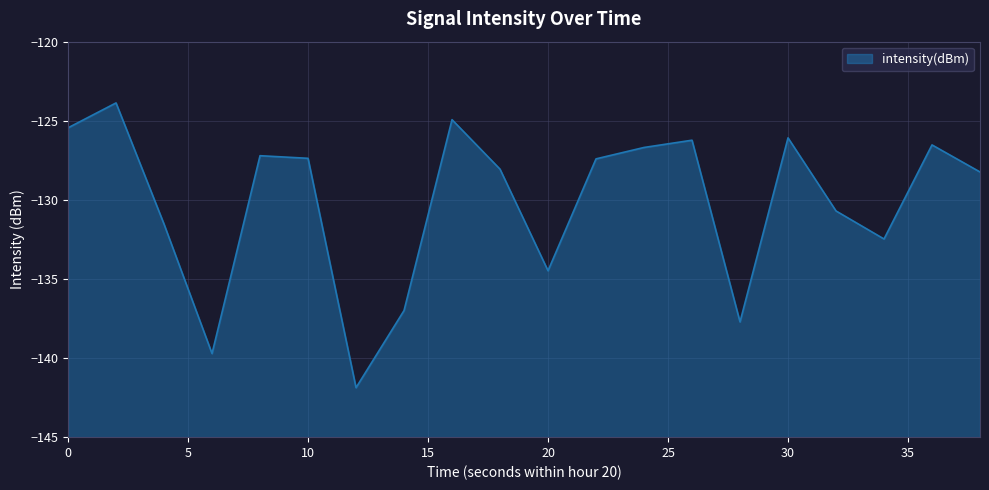

Reading left to right, what are all the values shown in this chart?

-125.4	-123.9	-131.5	-139.7	-127.2	-127.4	-141.9	-137.0	-124.9	-128.1	-134.5	-127.4	-126.7	-126.2	-137.7	-126.1	-130.7	-132.5	-126.5	-128.2